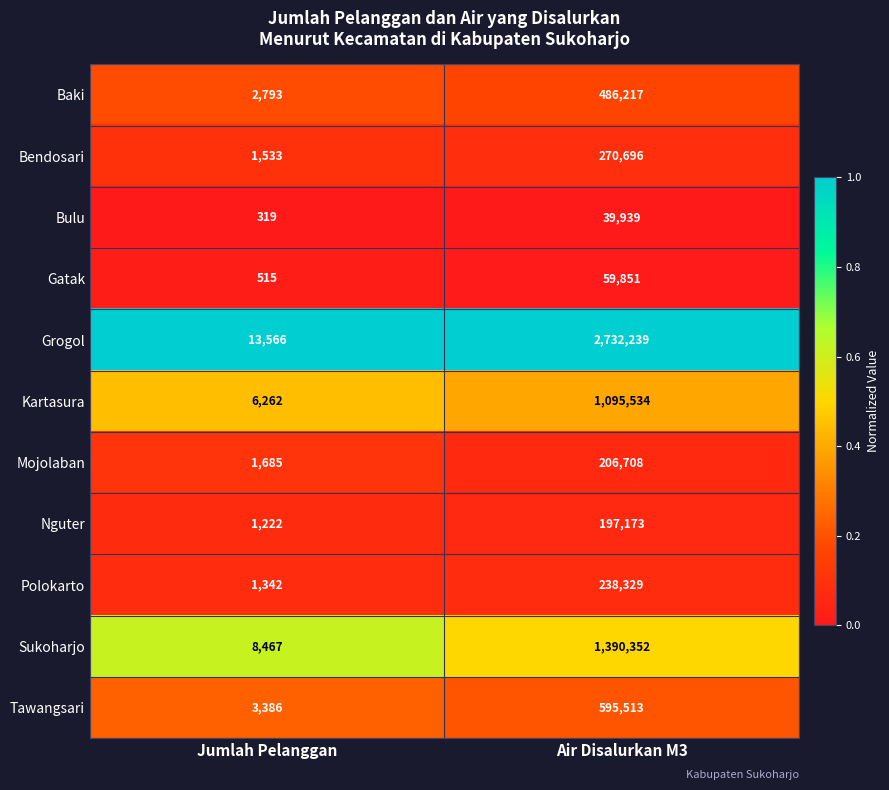

At which category is the sum across all series the highest?

Air Disalurkan M3